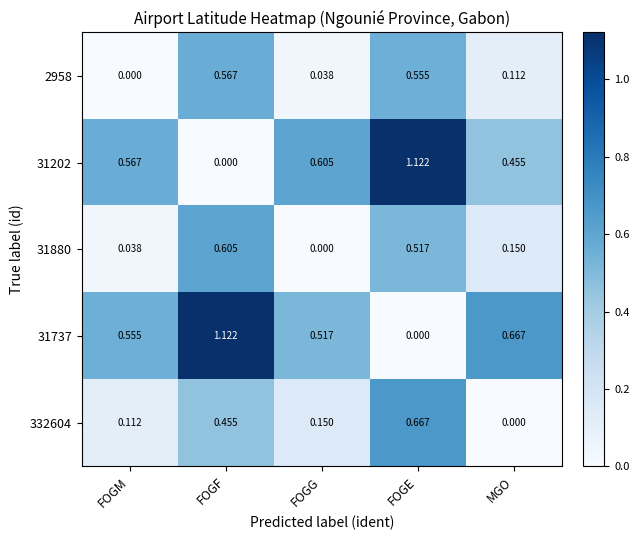

How many positive values does the 31202 series have?

4